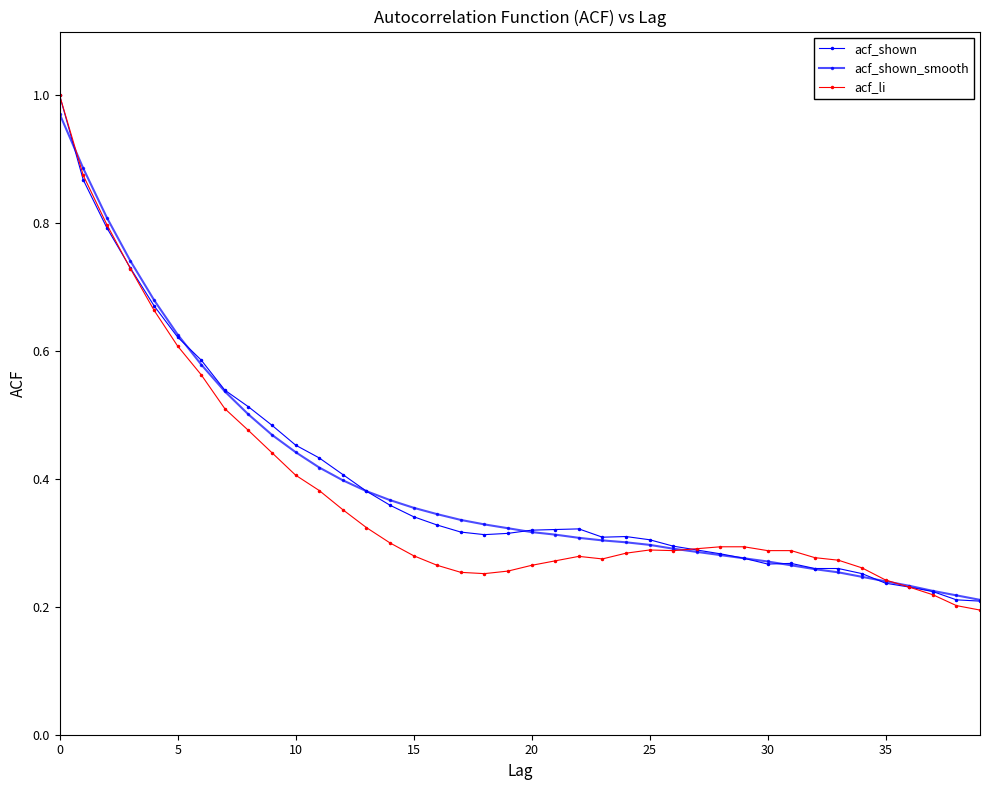

Count the number of categories in the chart.

40